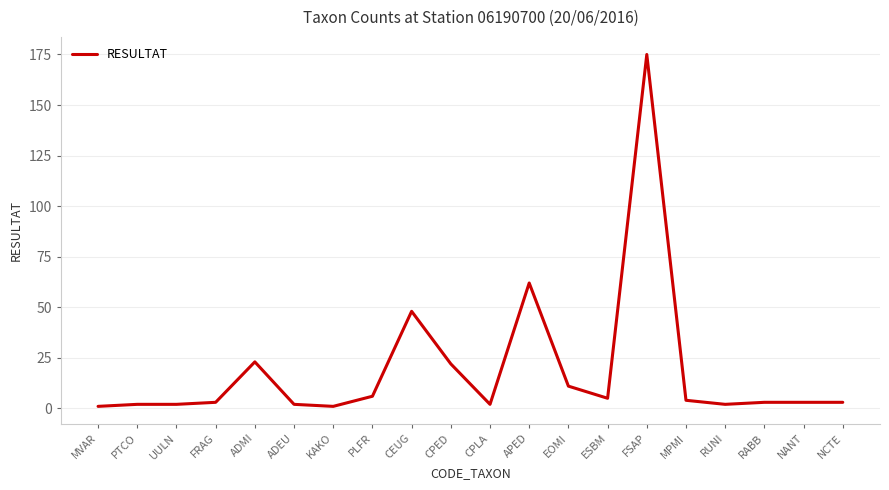

Reading left to right, transcribe all the data shown in this chart.

1	2	2	3	23	2	1	6	48	22	2	62	11	5	175	4	2	3	3	3